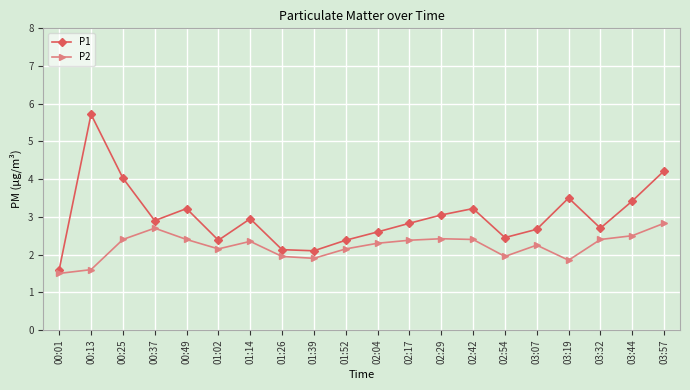

What is the sum of all P2 values?

44.4